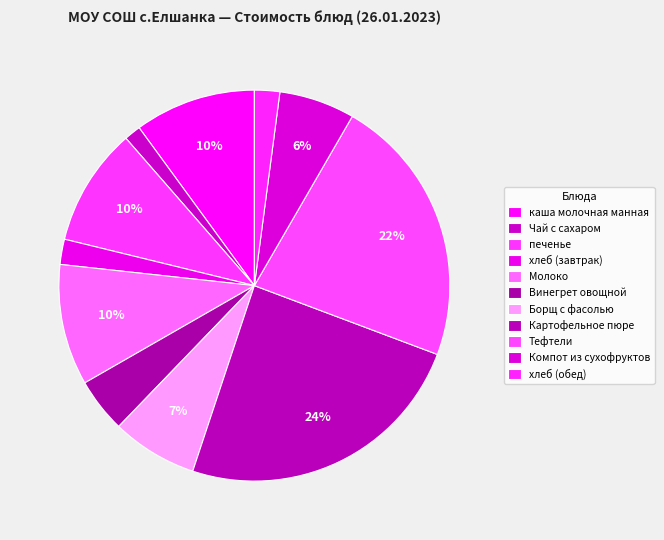

How many segments does this pie chart have?

11